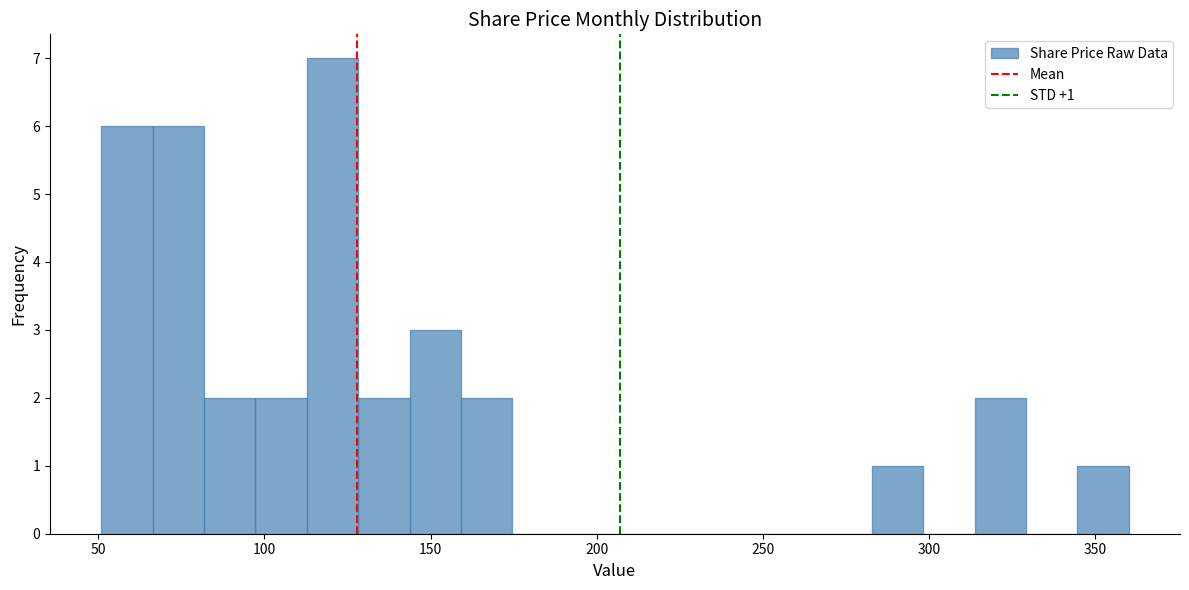

Around what value on the x-axis is the tallest bar? Give the approximate position of its centre, as read against the axis.

120